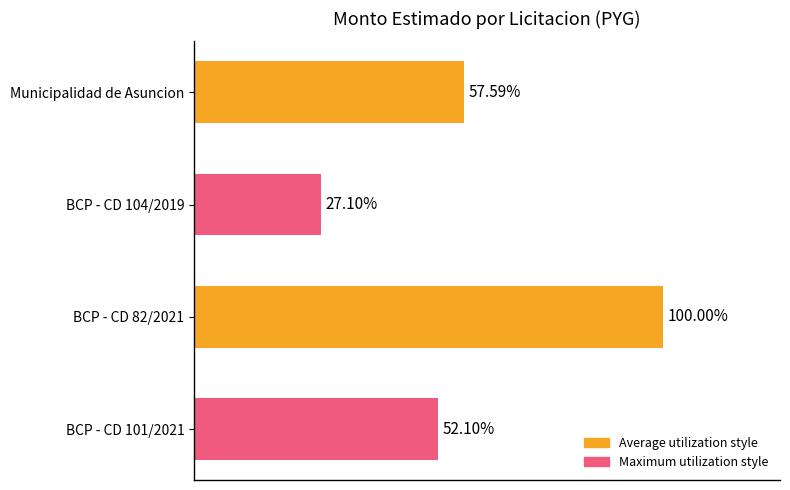

What is the difference between the second highest and minimum values?

45000000